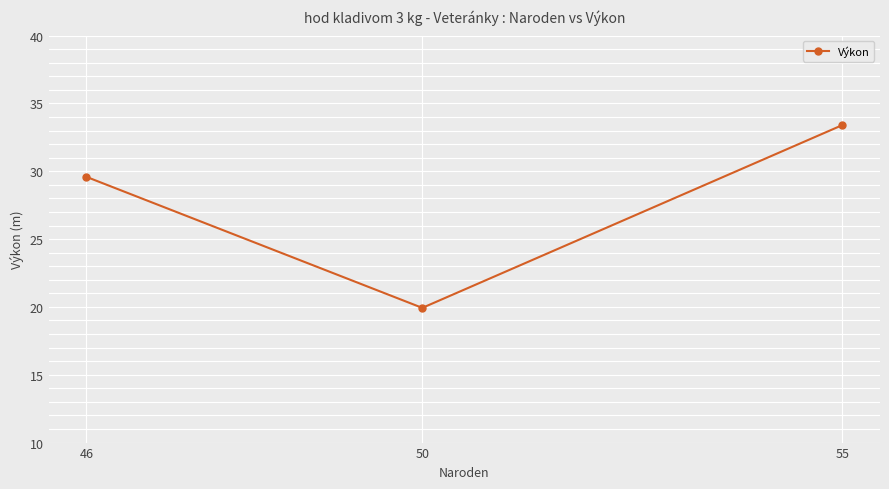

The chart shows a value of 9.3 at 46. True or false?

False